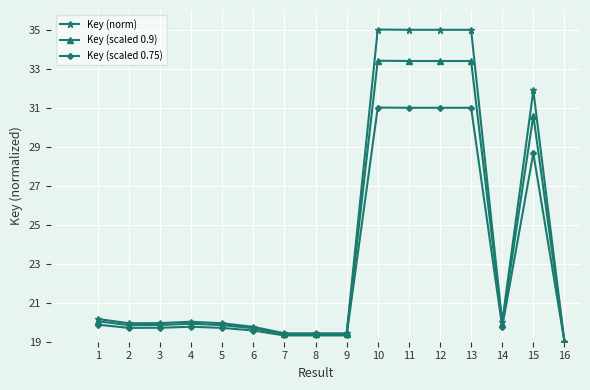

What is the difference between the Key (scaled 0.9) values at 10 and 14?

13.5